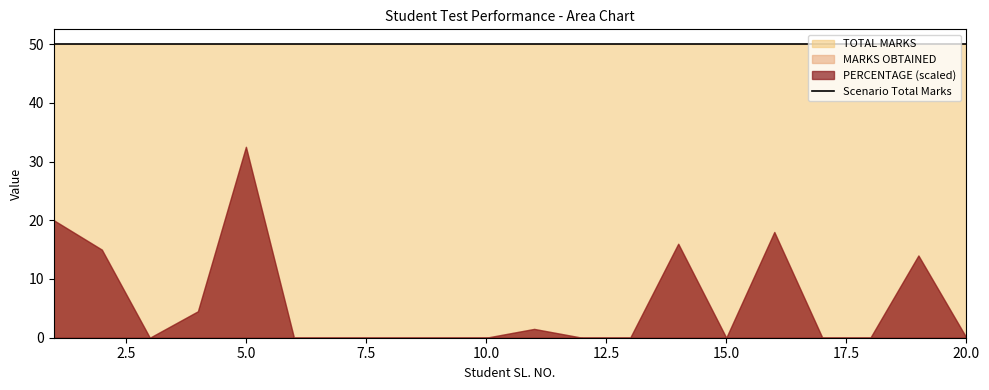

What is the average value of the PERCENTAGE series?

0.1